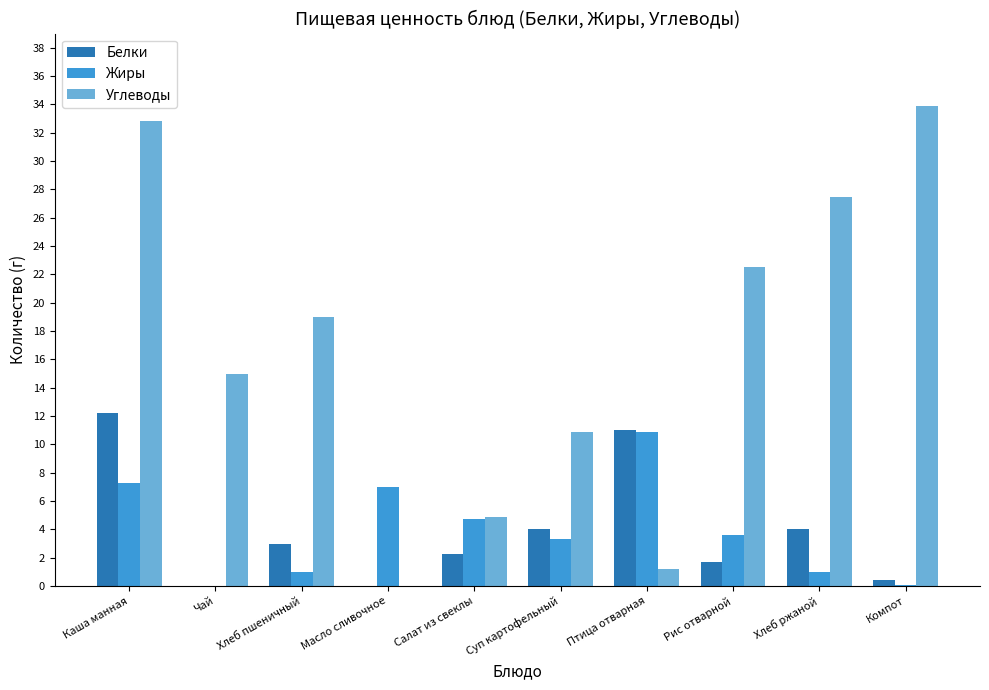

Which series has the largest total across all categories?

Углеводы